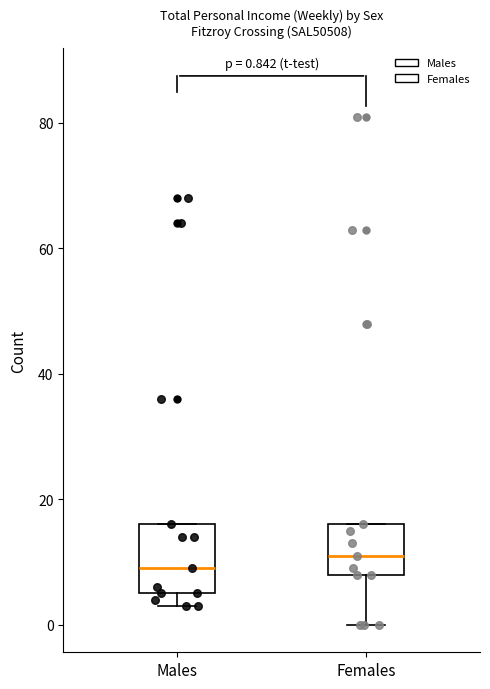

Which box has the highest median line?

Females